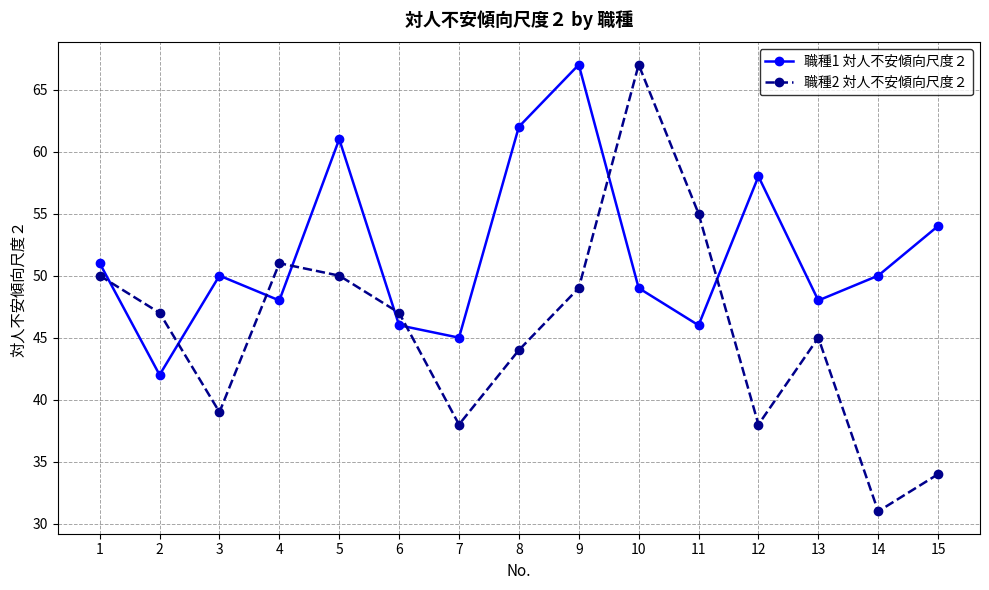

At which label is 職種1 対人不安傾向尺度２ closest to 54?

15